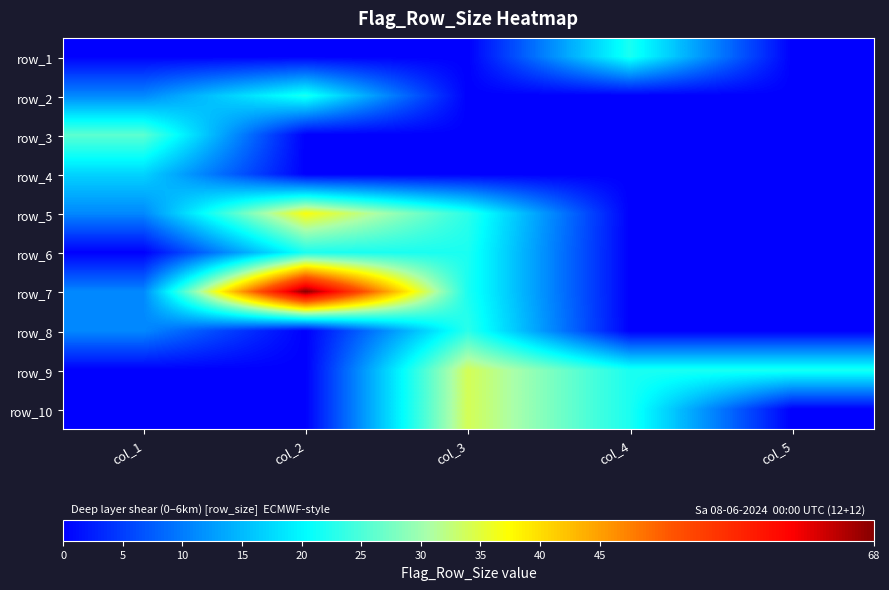

Is the value of row_4 at col_4 greater than the value of row_1 at col_2?

No